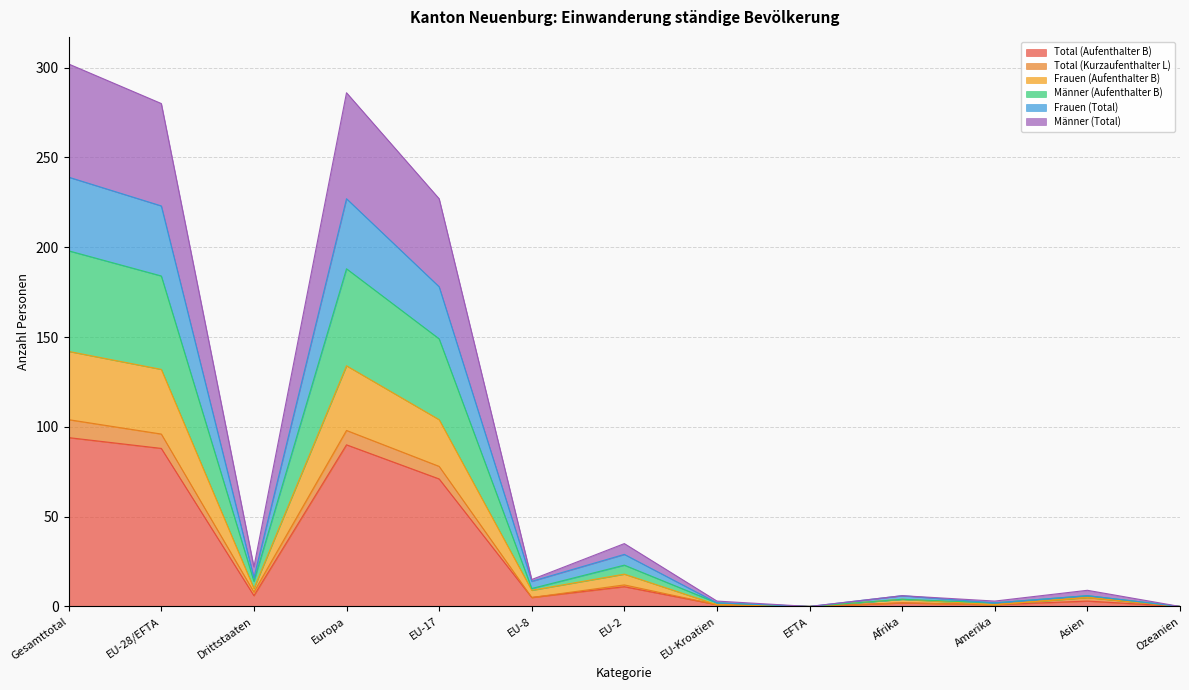

What is the highest value of the Total (Aufenthalter B) series?

94